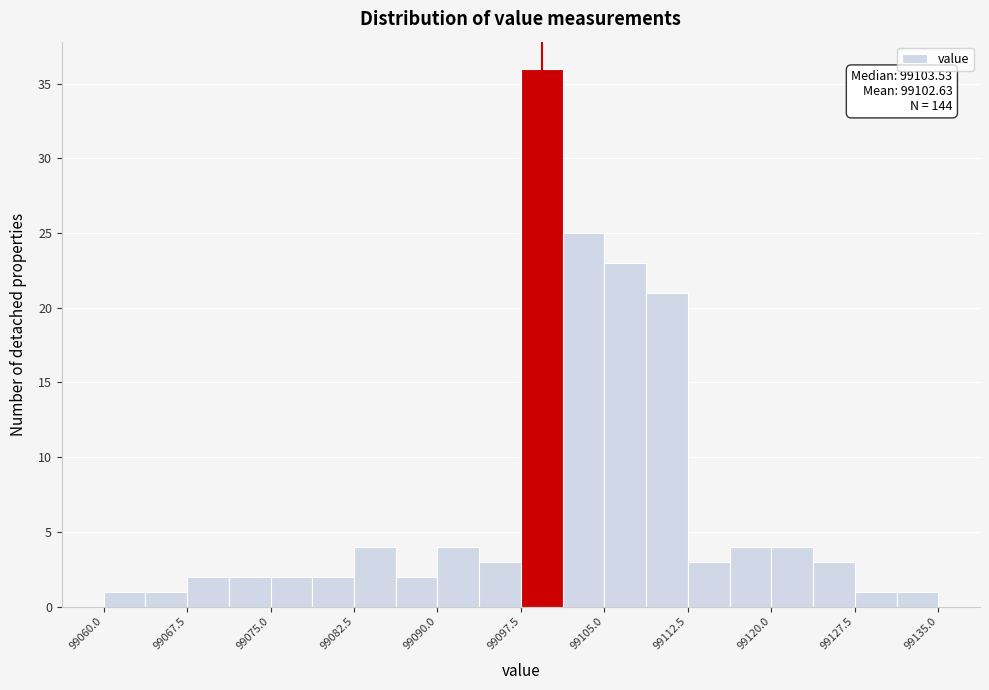

Read against the x-axis, roughly where is the centre of the tallest bar?

99099